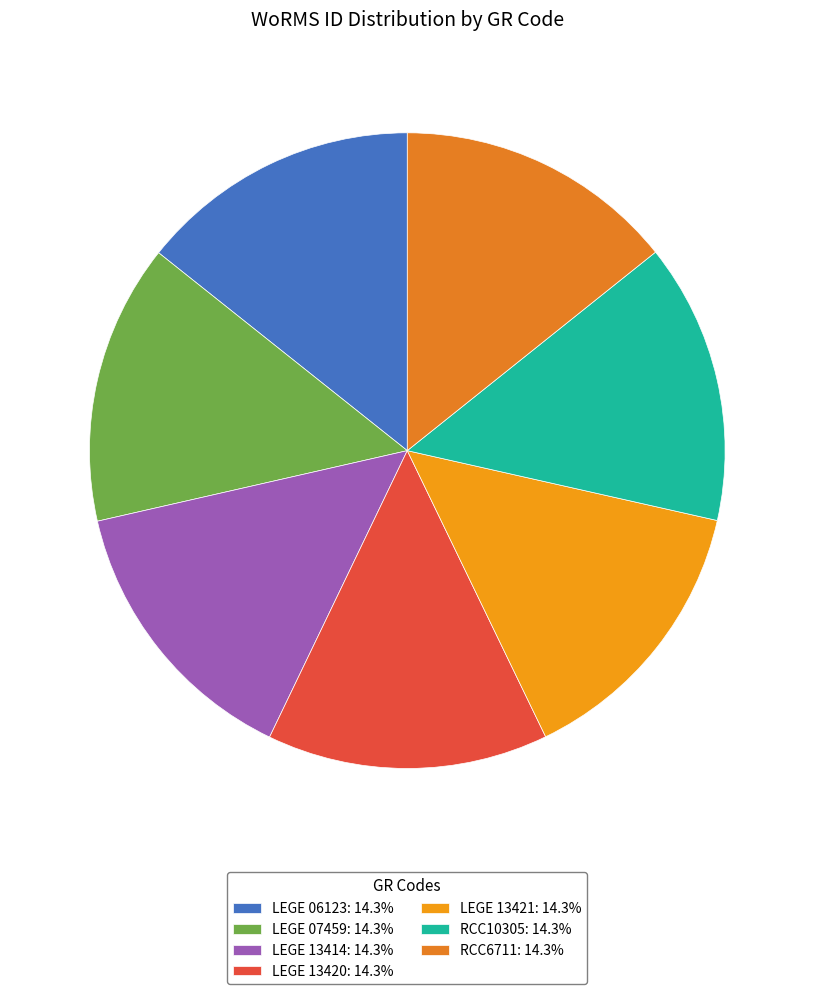

What percentage do LEGE 06123 and LEGE 07459 together represent?

28.6%